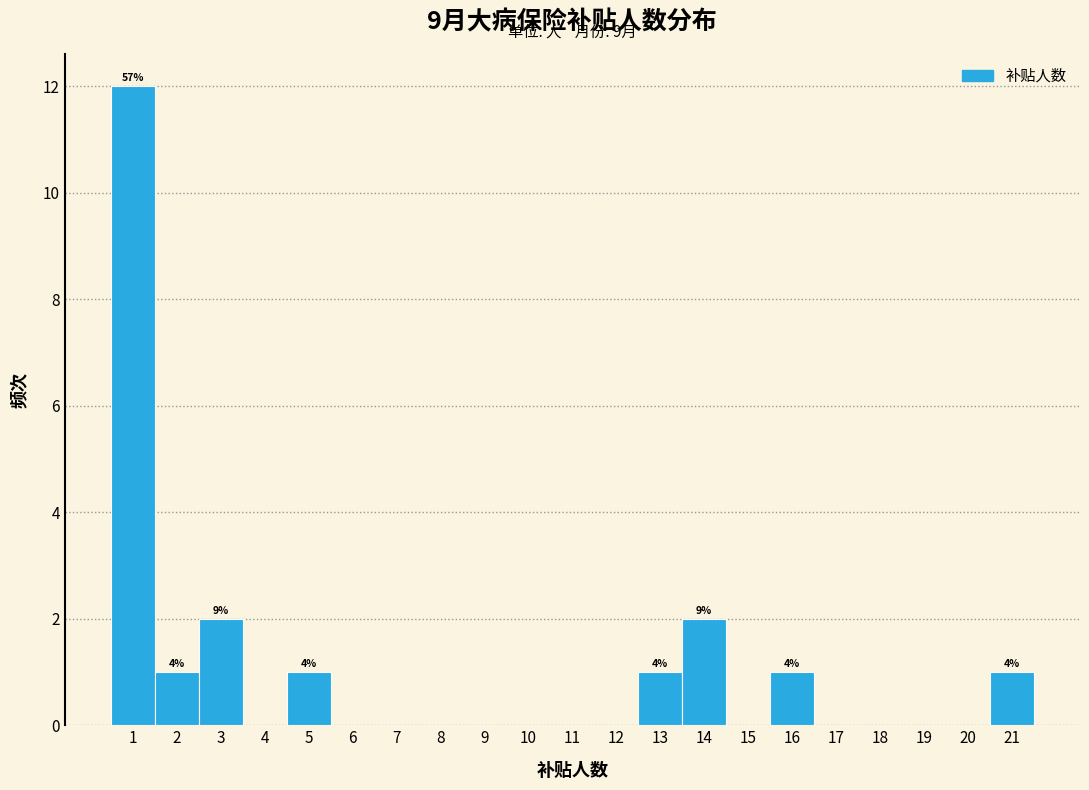

Over which range of the x-axis is the bar tallest?

0.5 to 1.5